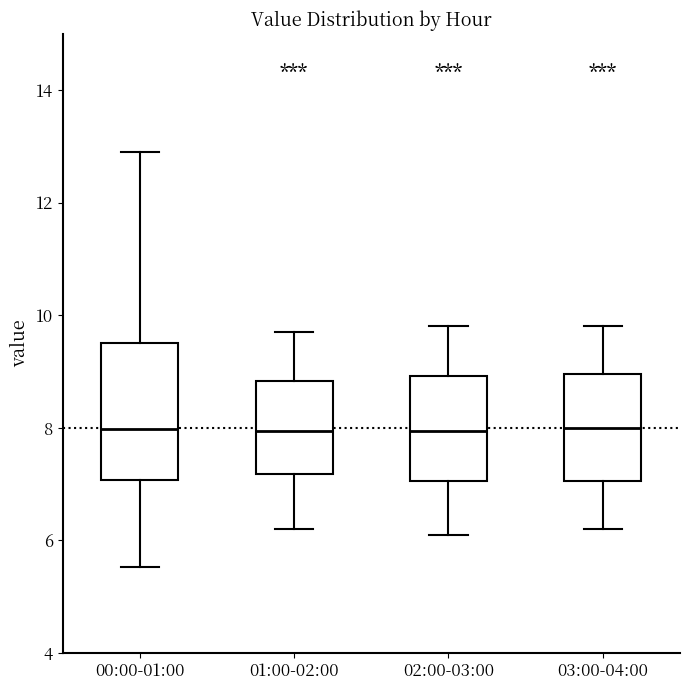

Which box is the tallest, from its lower edge to its upper edge?

00:00-01:00